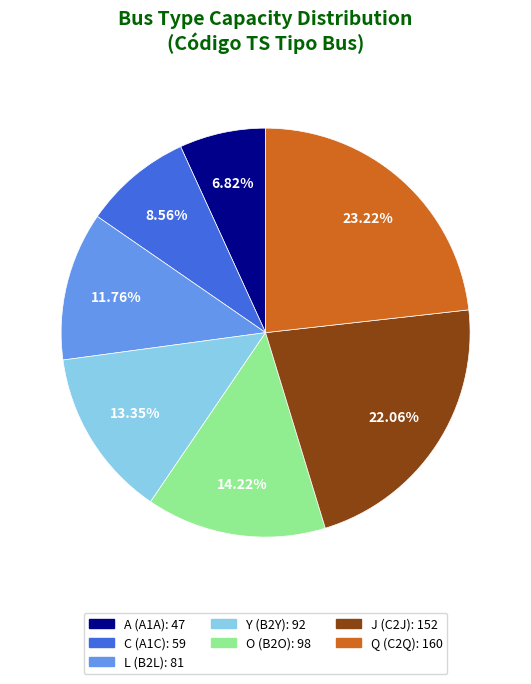

How many slices are in this pie chart?

7